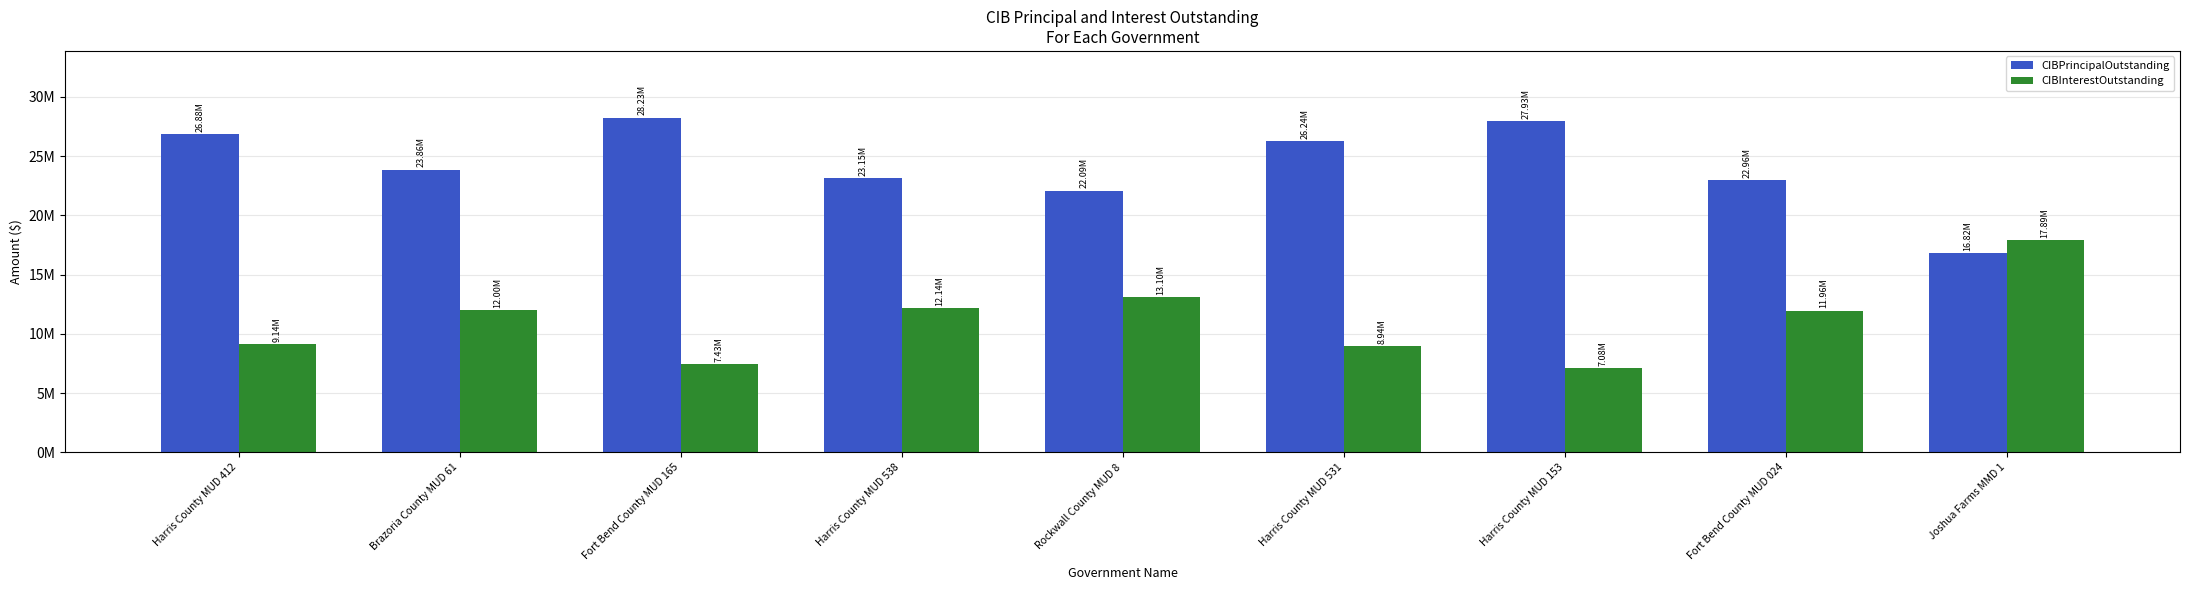

At which category is the sum across all series the highest?

Harris County MUD 412